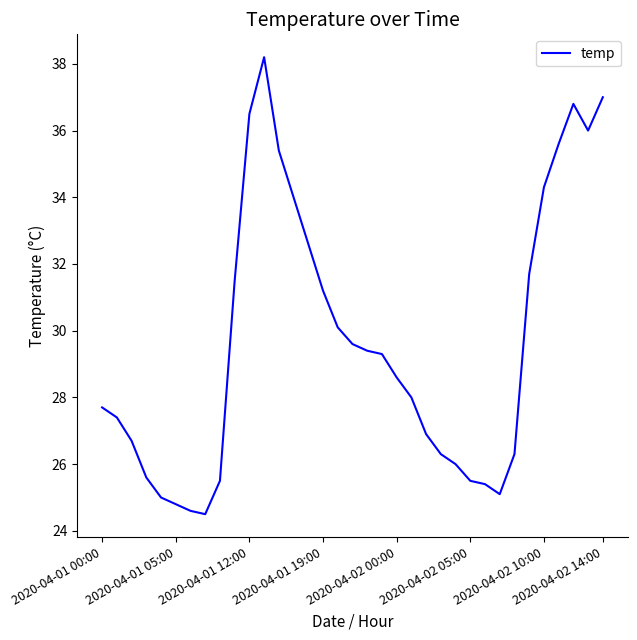

What is the maximum value shown in the chart?

38.2